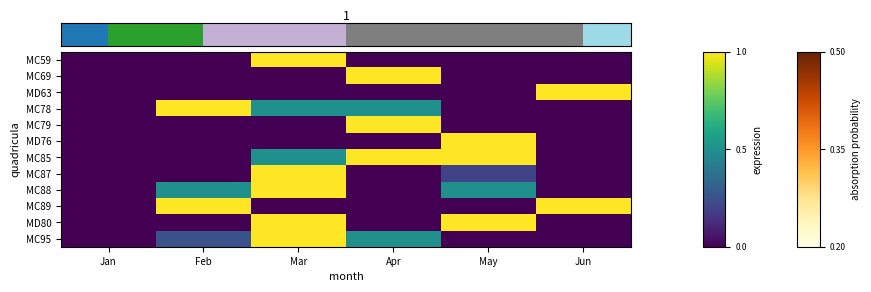

What is the difference between the highest and lowest values at Mar?

1.0